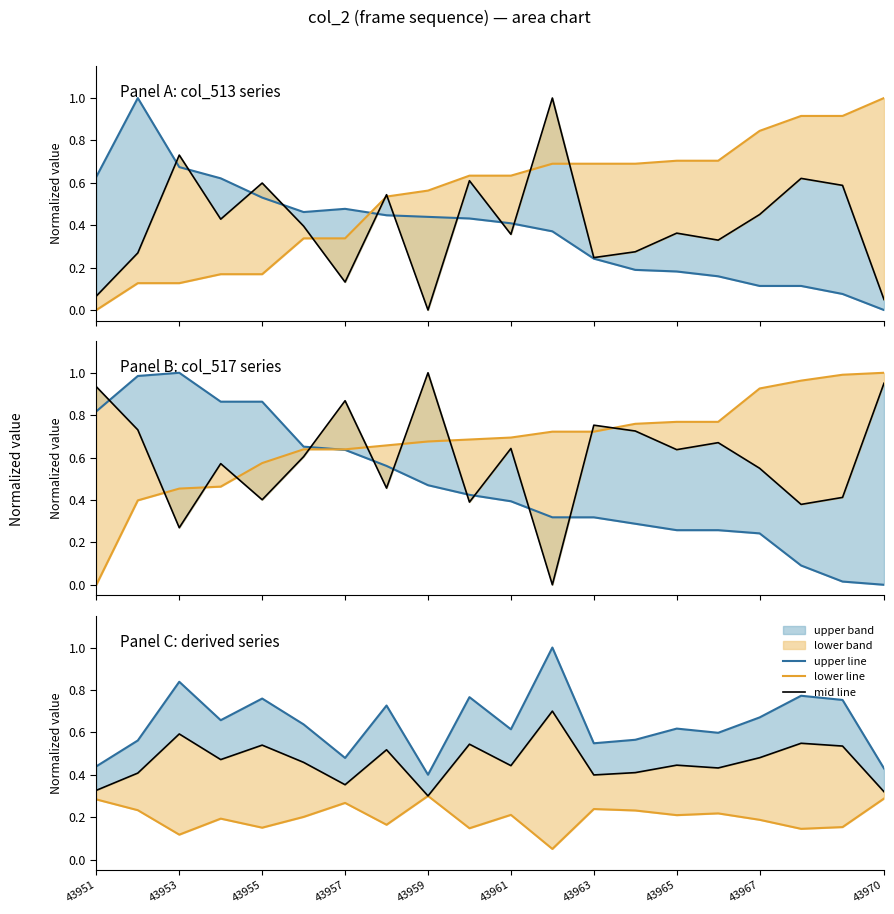

What is the sum of all lower line values?

4.0